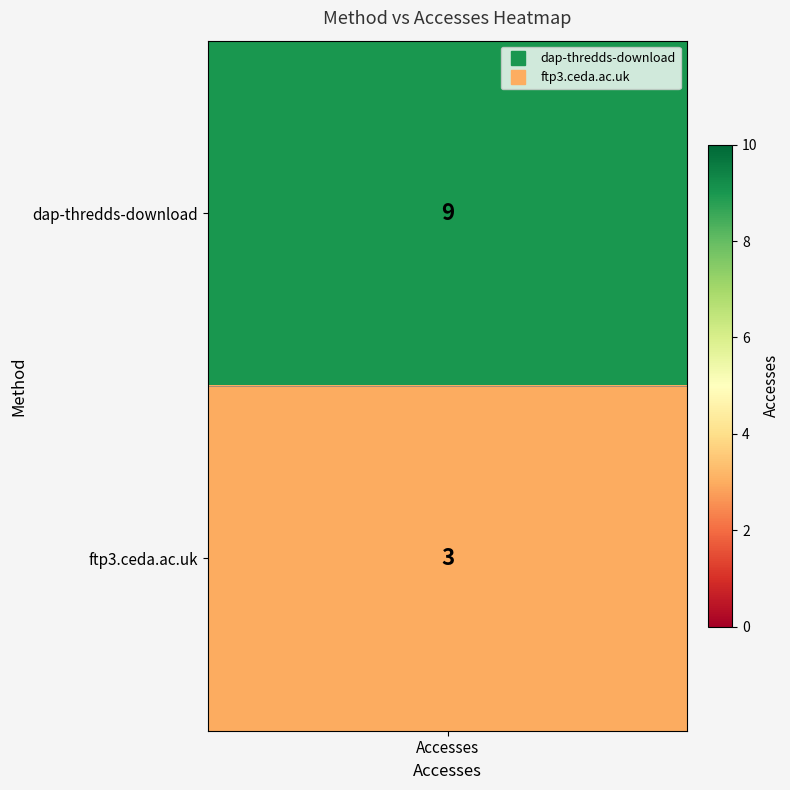

What is the change in value from dap-thredds-download to ftp3.ceda.ac.uk?

-6